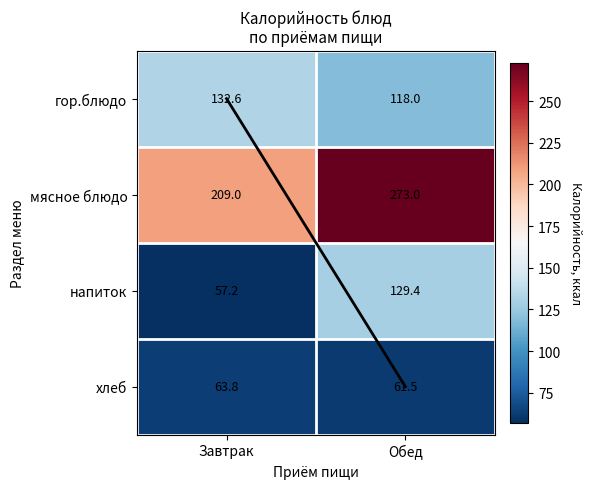

At which category is the sum across all series the highest?

Обед